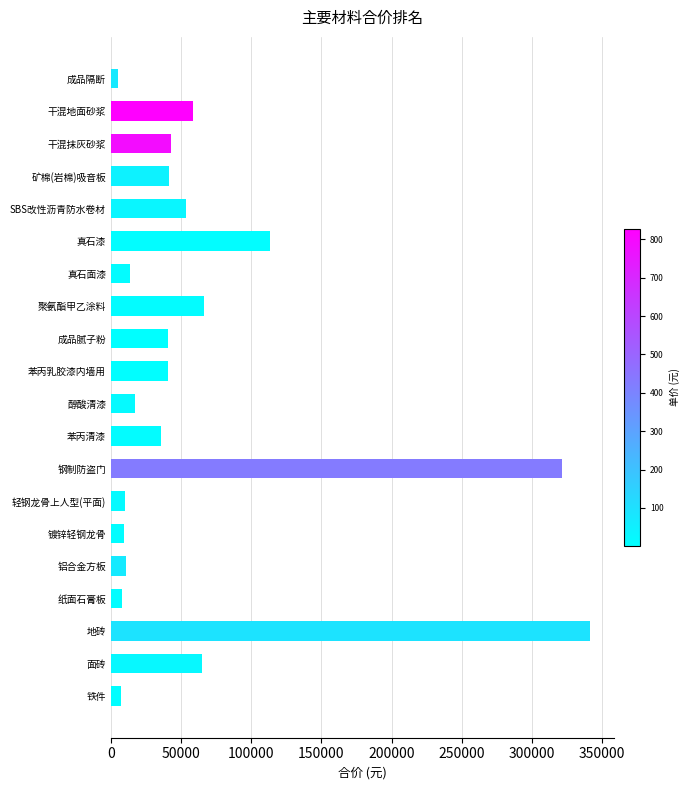

What is the difference between the second highest and second lowest values?

314031.8